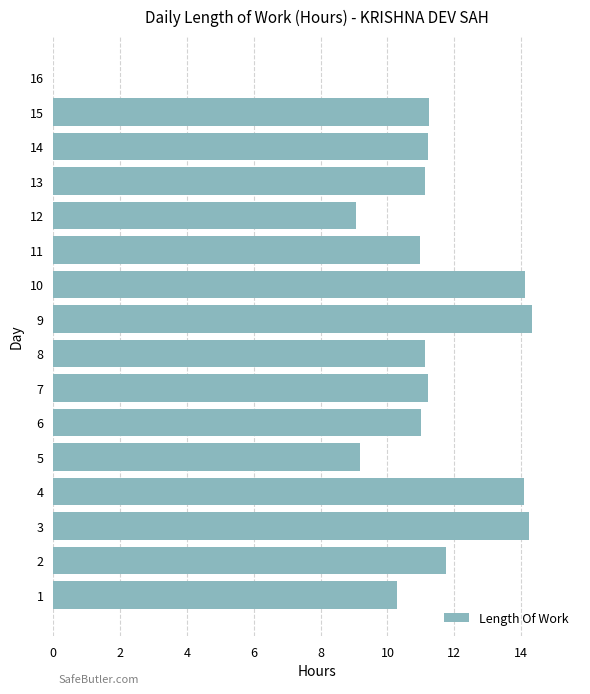

What is the greatest value displayed?

14.3